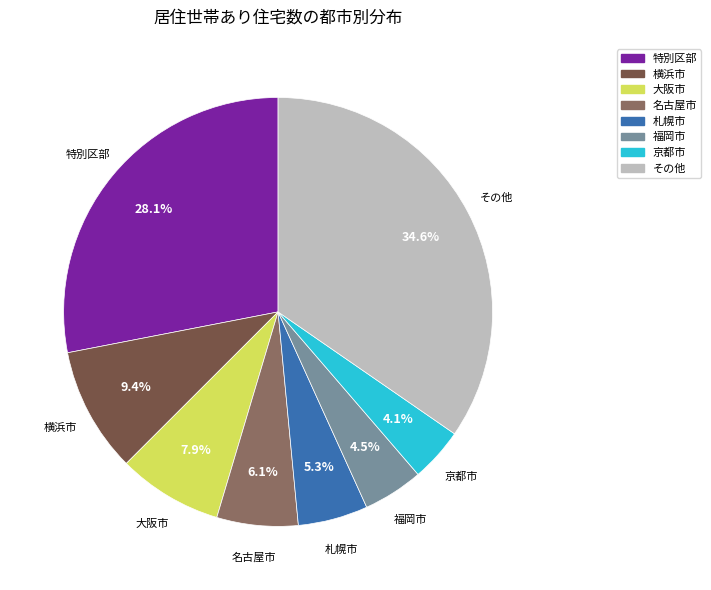

Does any single category account for the majority?

No